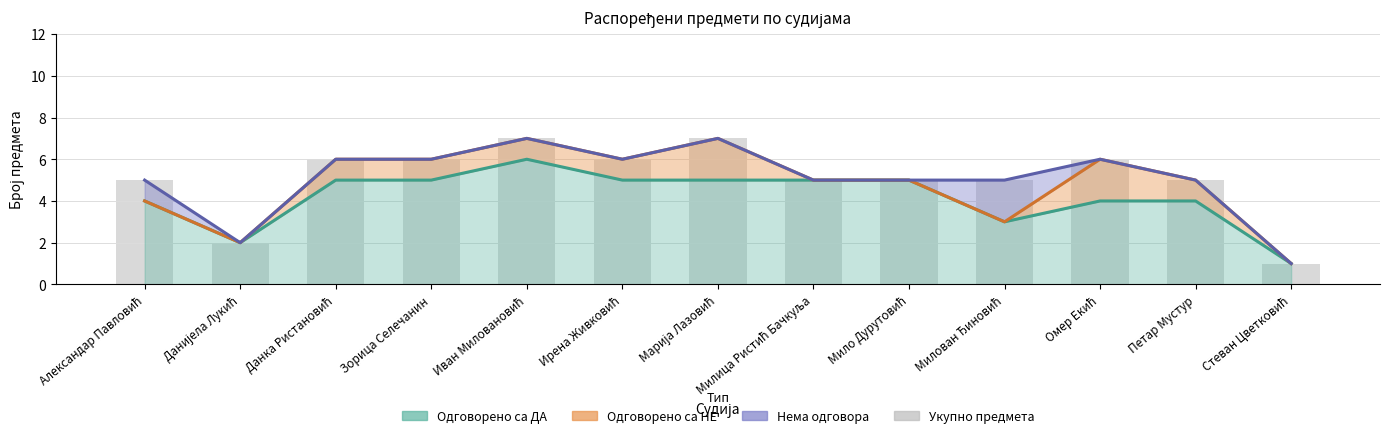

Which category has the highest value across all series?

Иван Миловановић